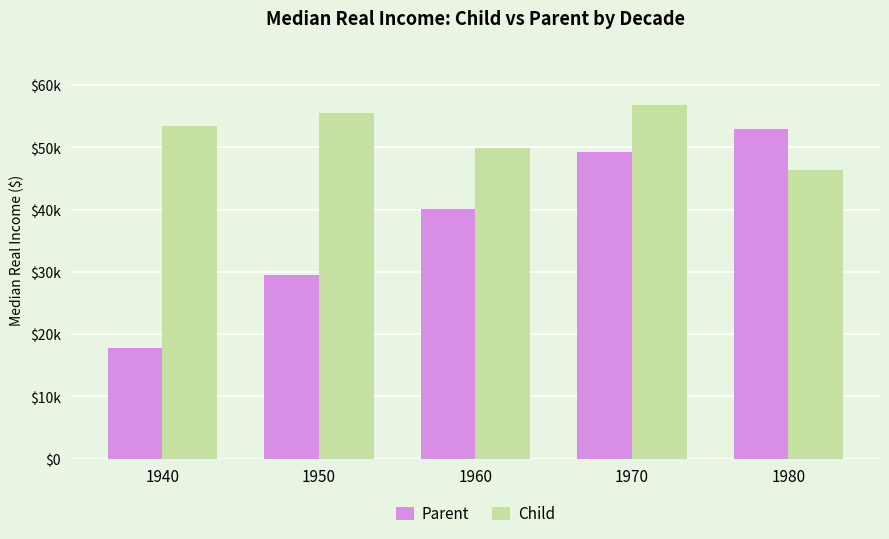

What are all the series names shown in the legend?

Parent, Child